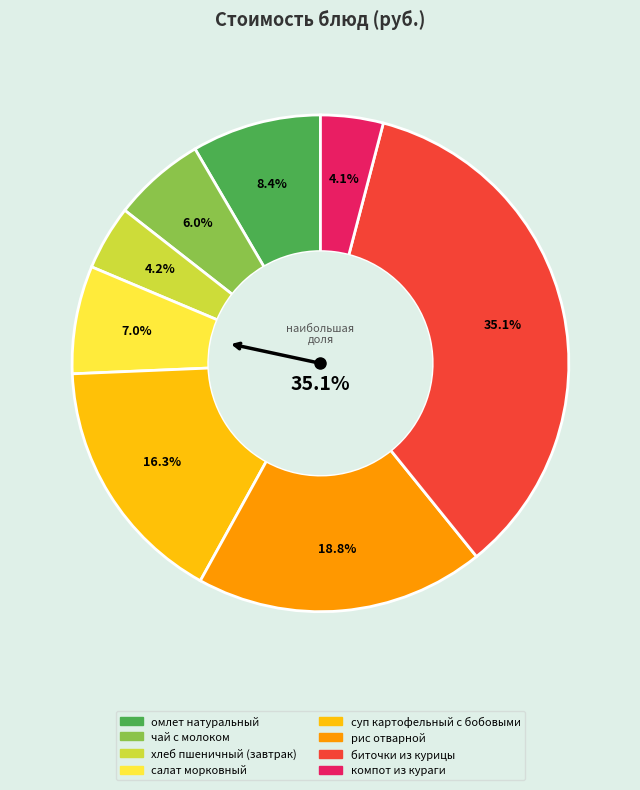

Which slice is the smallest?

компот из кураги